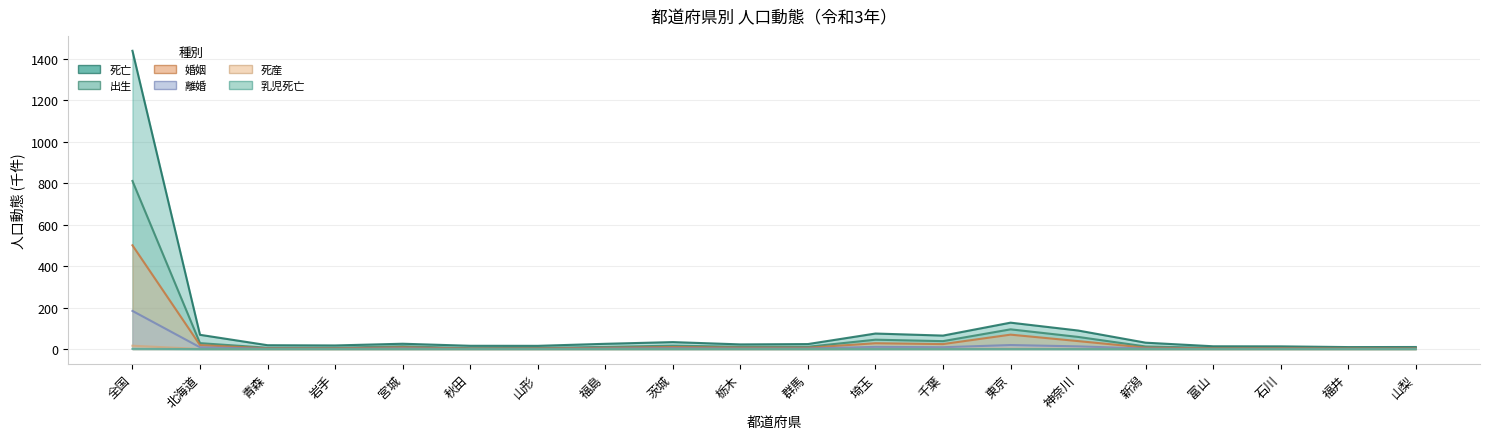

Reading left to right, list all the values displayed in this chart.

死亡: 1439.9	69.0	18.8	17.6	25.9	16.0	15.8	25.6	33.8	22.7	24.3	75.2	65.2	127.6	89.7	31.0	13.7	13.2	9.7	10.1
婚姻: 501.1	19.3	3.7	3.7	8.6	2.6	3.4	6.3	10.0	7.1	6.8	28.3	24.2	69.8	38.7	7.1	3.5	4.2	2.8	3.0
出生: 811.6	28.8	6.5	6.5	13.8	4.3	5.9	10.6	16.5	11.5	11.2	45.4	38.4	95.4	58.8	12.6	6.1	7.3	5.2	5.0
離婚: 184.4	8.7	1.8	1.5	3.2	1.0	1.2	2.7	4.1	2.8	2.8	10.6	9.0	19.6	13.2	2.6	1.2	1.4	1.0	1.2
乳児死亡: 1.4	0.1	0.0	0.0	0.0	0.0	0.0	0.0	0.0	0.0	0.0	0.1	0.1	0.2	0.1	0.0	0.0	0.0	0.0	0.0
死産: 16.3	0.6	0.1	0.1	0.3	0.1	0.1	0.2	0.4	0.3	0.2	0.9	0.7	2.0	1.2	0.3	0.1	0.1	0.1	0.1